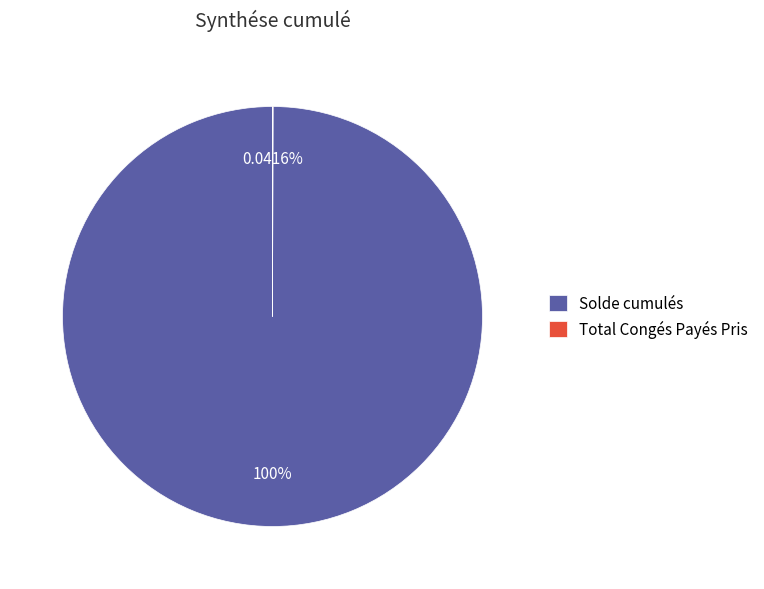

To the nearest percent, what percentage of the pie is Solde cumulés?

100%